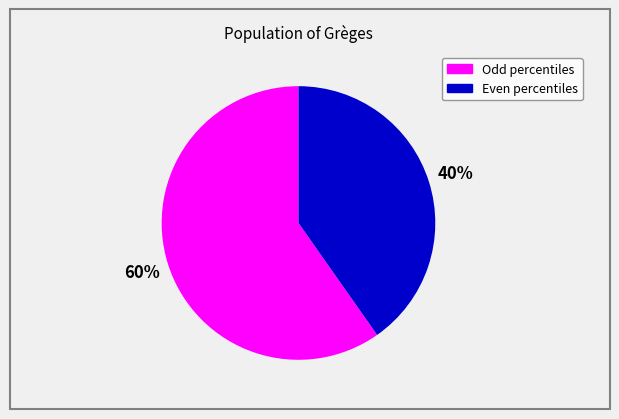

Is there any slice that represents more than half of the pie?

Yes